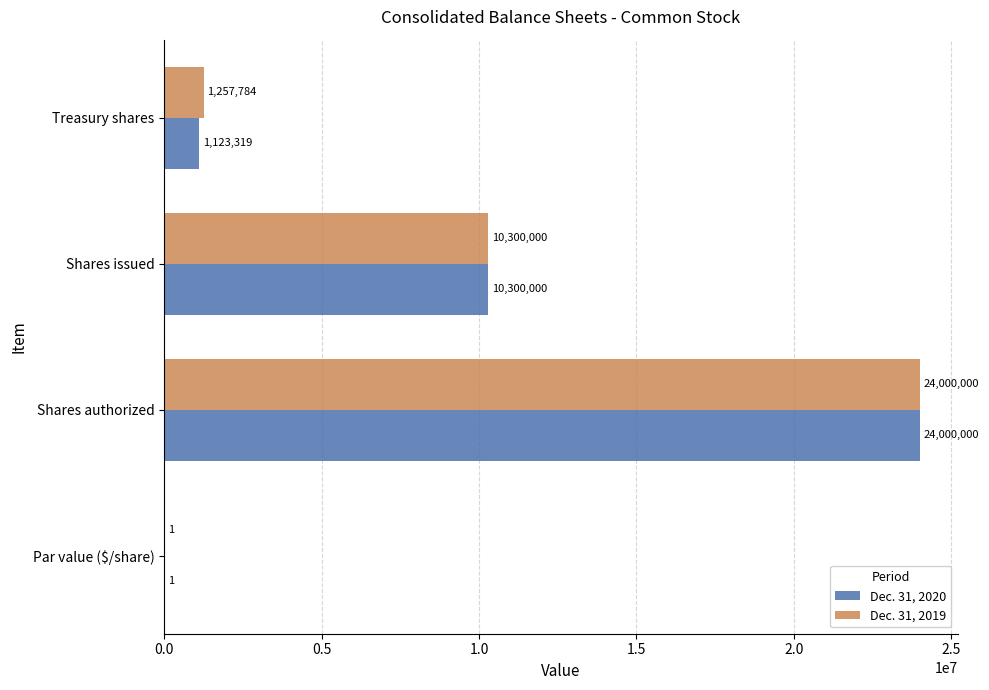

What is the maximum value shown in the chart?

24000000